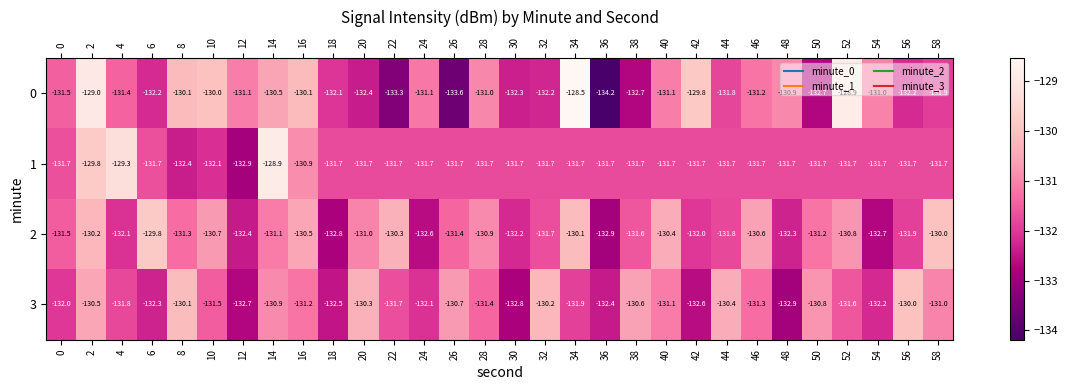

Read the 1 value at 22.

-131.7